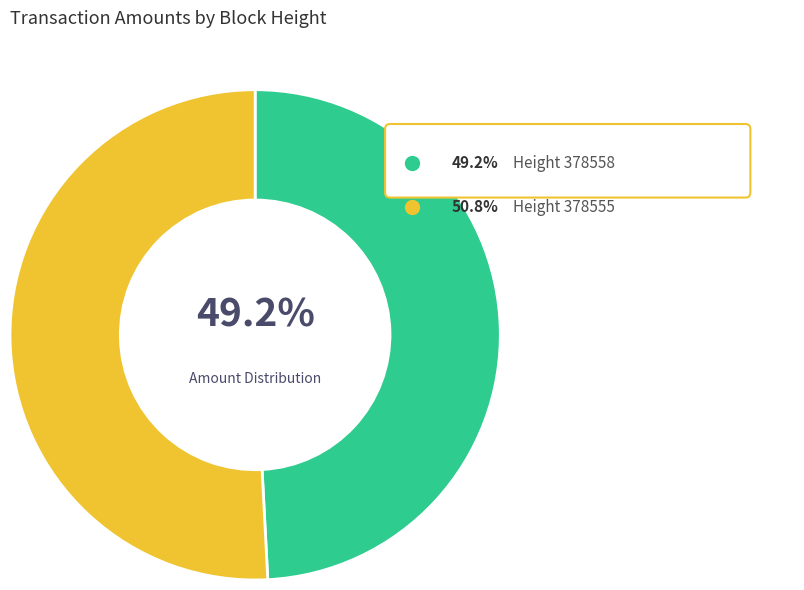

To the nearest percent, what portion does 378555 represent?

51%